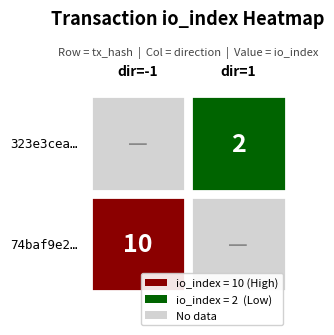

How many series are shown in this chart?

2